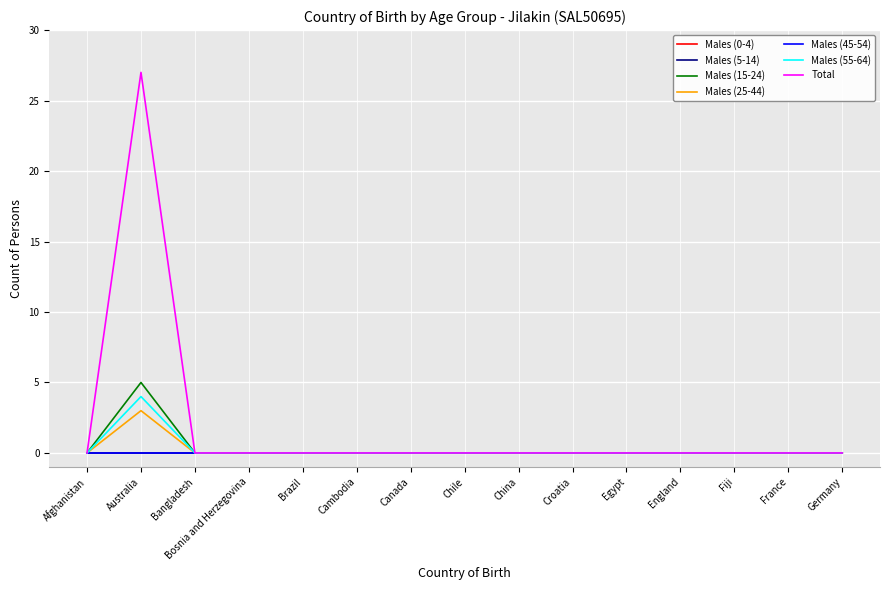

At which category does the chart reach its peak across all series?

Australia